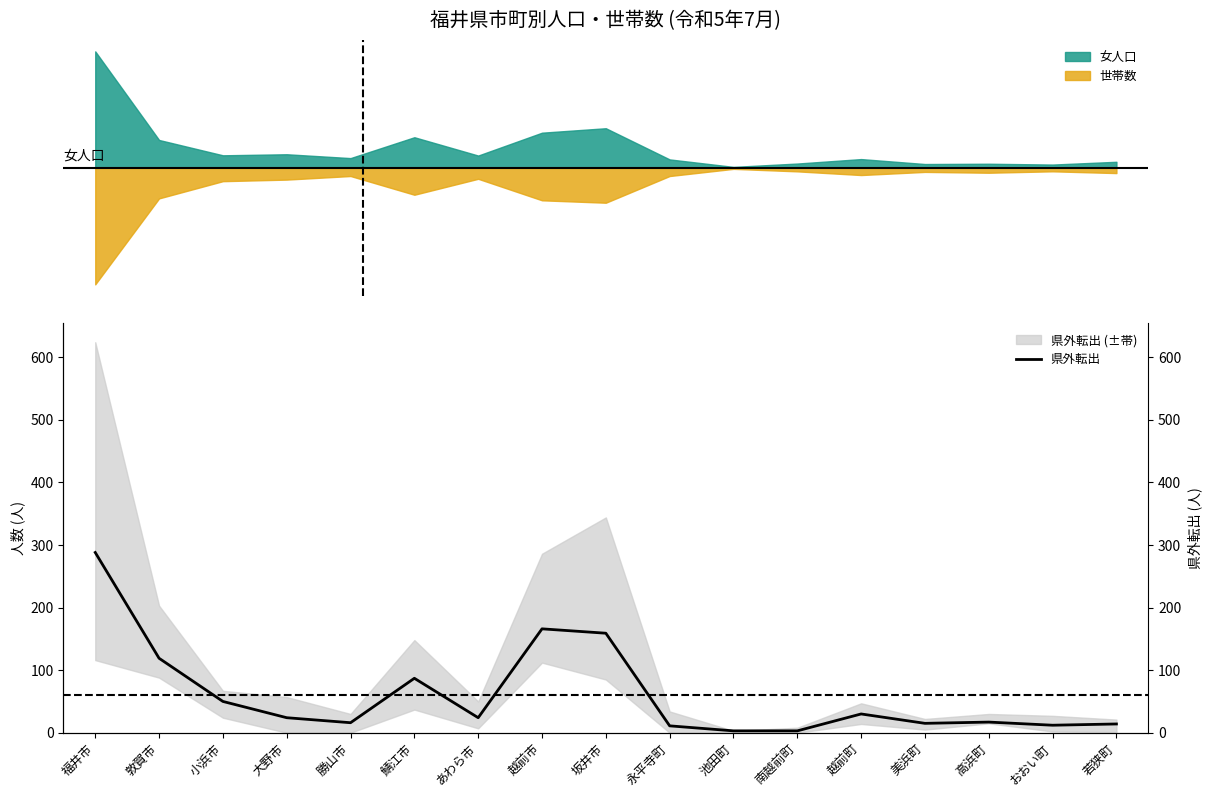

How many points are higher than both their immediate neighbors (excluding endpoints)?

4